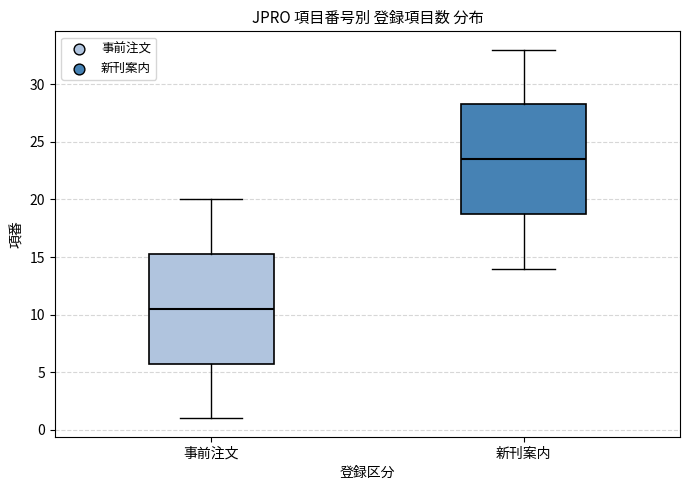

Reading left to right, read every box against the y-axis: the position of its median line, the range the box covers, and the ends of its whiskers. The values are not printed on the chart, so give them approximately, as read against the axis.

事前注文: median 10.5, box 6.0 to 15.5, whiskers 1.0 to 20.0
新刊案内: median 23.5, box 19.0 to 28.5, whiskers 14.0 to 33.0